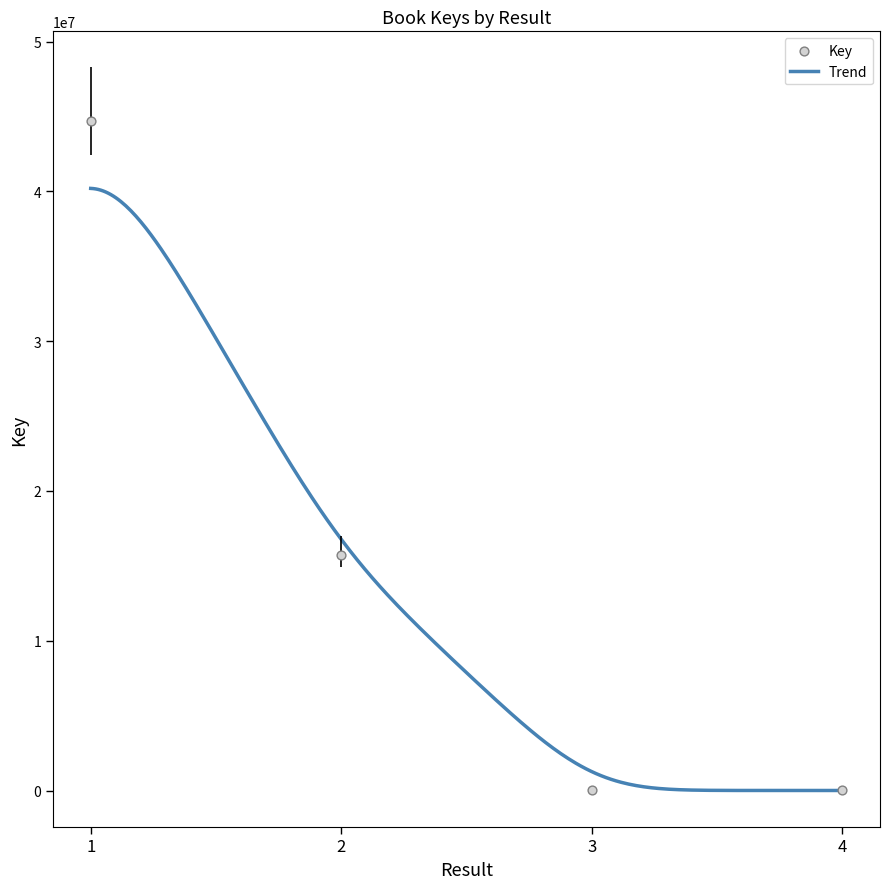

Which has a higher value, 4 or 2?

2